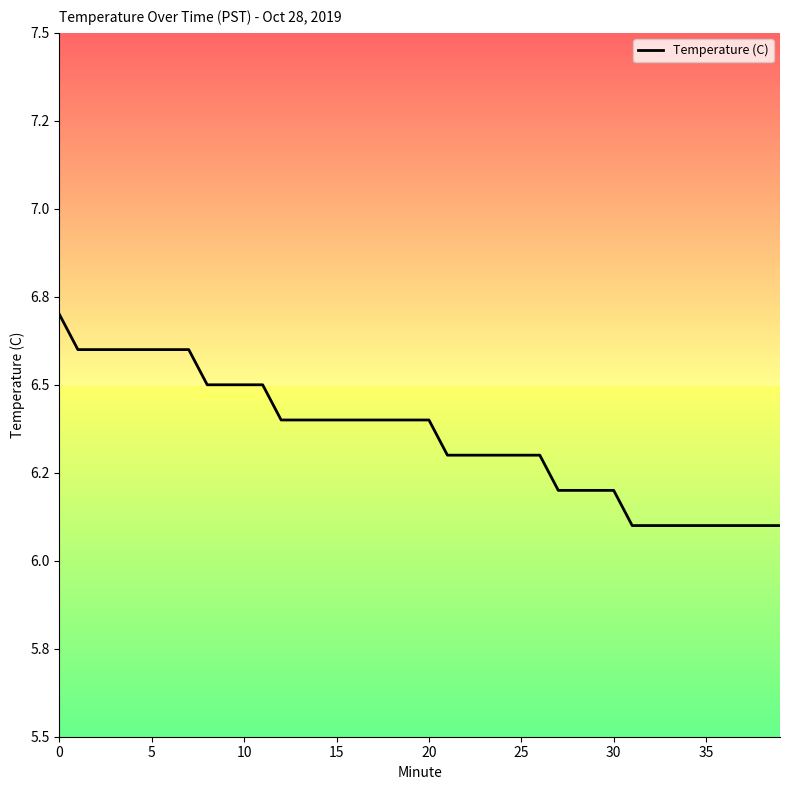

What is the average value?

6.3